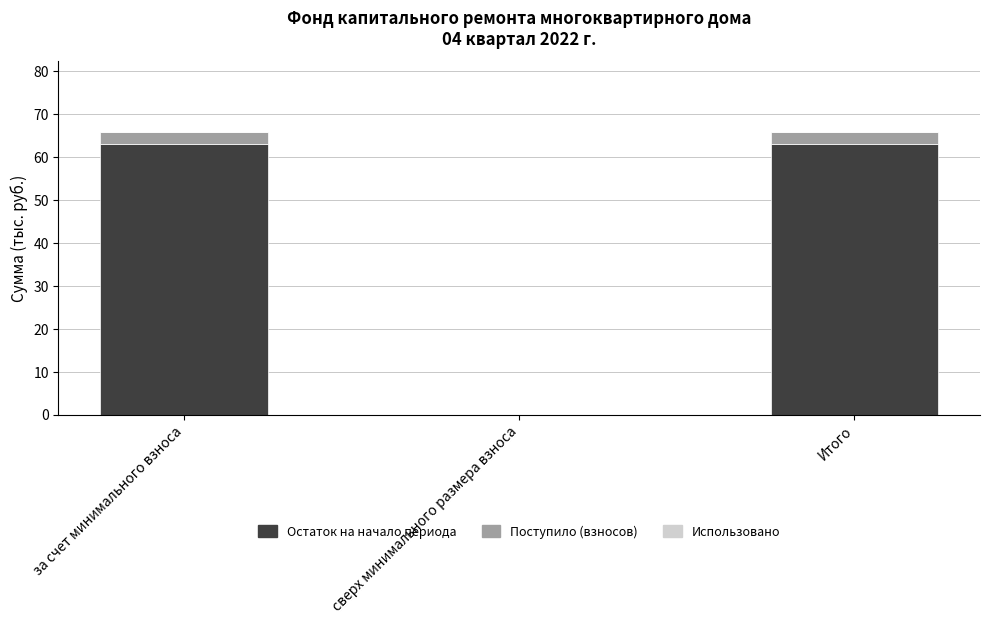

Is it true that Остаток на начало периода equals 63.1 at за счет минимального взноса?

True